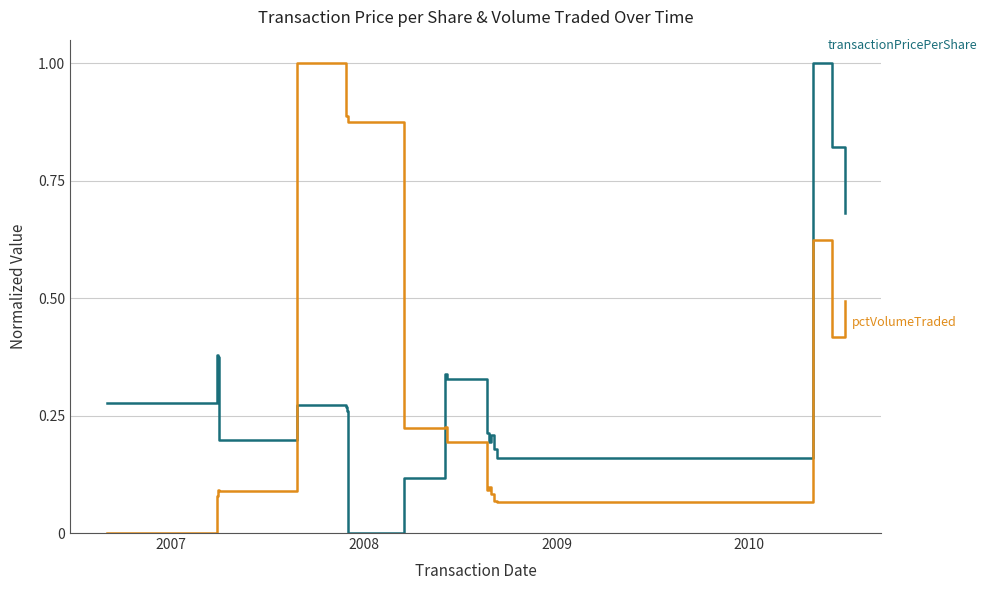

What is the greatest value displayed?

1.0